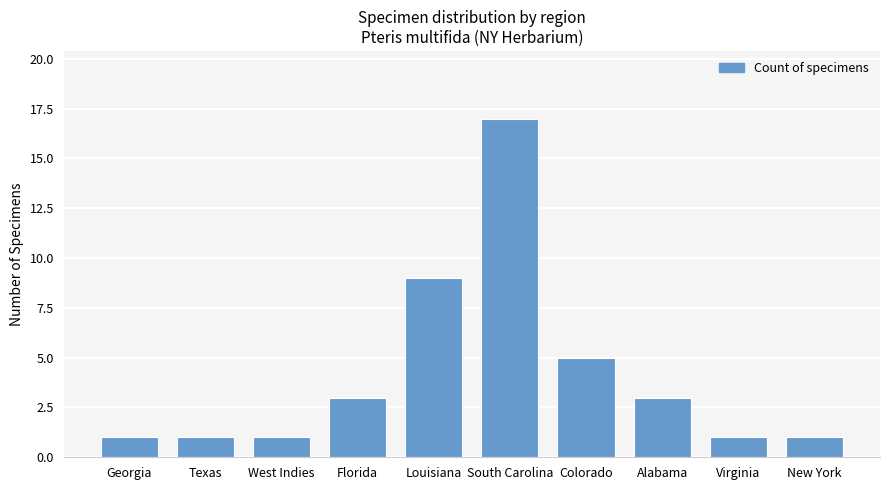

What is the value of the 6th bar from the left?

17